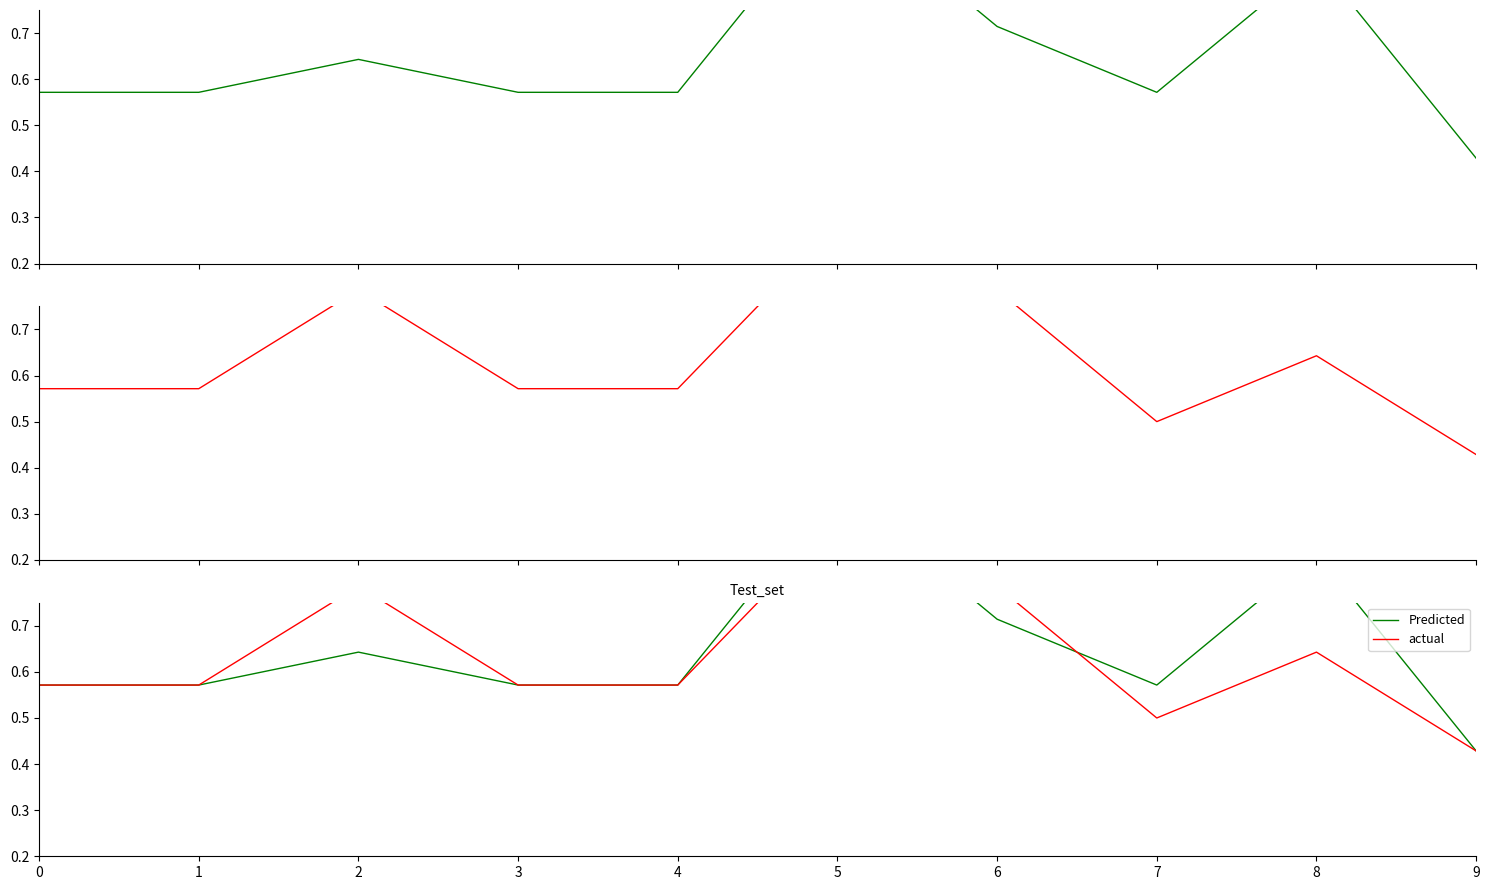

Rank the series at 7 from lowest to highest value.

actual, Predicted